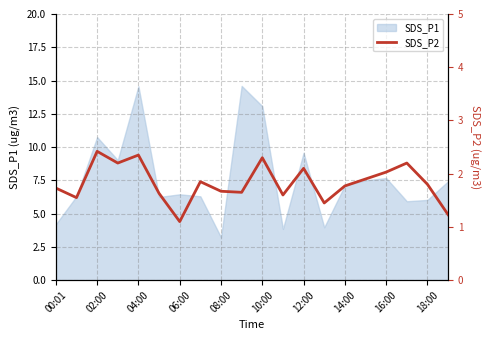

Is it true that SDS_P1 equals 5.6 at 08:00?

False